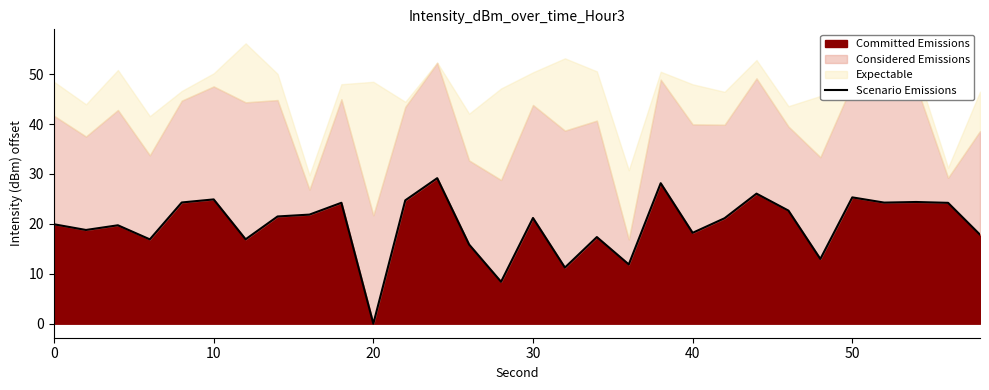

How many points are lower than both their immediate neighbors (excluding endpoints)?

10